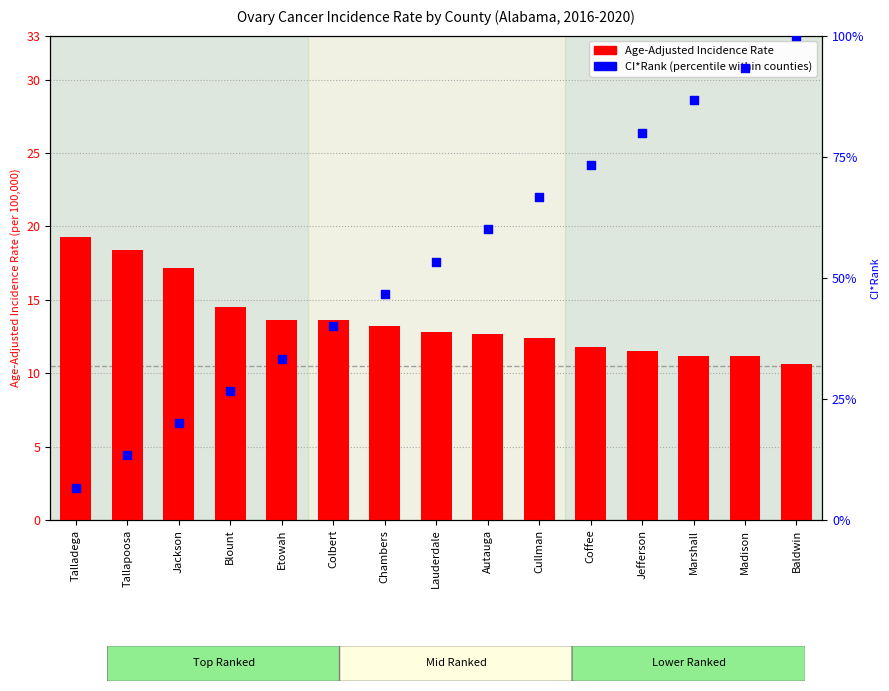

What is the total value across all series at Jackson?

37.2